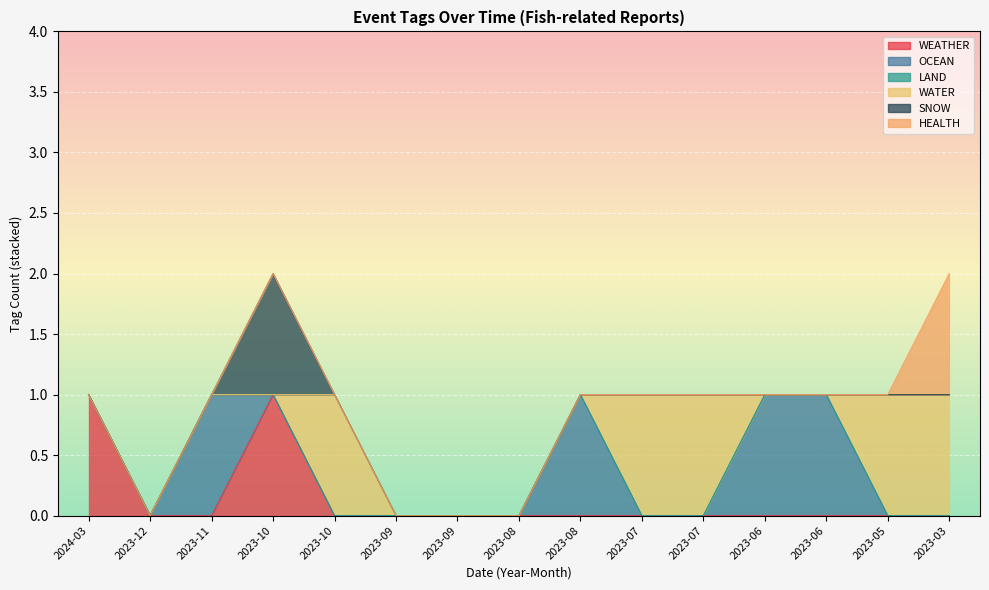

Reading right to left, transcribe all the data shown in this chart.

WEATHER: 2023-03=0	2023-05=0	2023-06=0	2023-06=0	2023-07=0	2023-07=0	2023-08=0	2023-08=0	2023-09=0	2023-09=0	2023-10=0	2023-10=1	2023-11=0	2023-12=0	2024-03=1
OCEAN: 2023-03=0	2023-05=0	2023-06=1	2023-06=1	2023-07=0	2023-07=0	2023-08=1	2023-08=0	2023-09=0	2023-09=0	2023-10=0	2023-10=0	2023-11=1	2023-12=0	2024-03=0
LAND: 2023-03=0	2023-05=0	2023-06=0	2023-06=0	2023-07=0	2023-07=0	2023-08=0	2023-08=0	2023-09=0	2023-09=0	2023-10=0	2023-10=0	2023-11=0	2023-12=0	2024-03=0
WATER: 2023-03=1	2023-05=1	2023-06=0	2023-06=0	2023-07=1	2023-07=1	2023-08=0	2023-08=0	2023-09=0	2023-09=0	2023-10=1	2023-10=0	2023-11=0	2023-12=0	2024-03=0
SNOW: 2023-03=0	2023-05=0	2023-06=0	2023-06=0	2023-07=0	2023-07=0	2023-08=0	2023-08=0	2023-09=0	2023-09=0	2023-10=0	2023-10=1	2023-11=0	2023-12=0	2024-03=0
HEALTH: 2023-03=1	2023-05=0	2023-06=0	2023-06=0	2023-07=0	2023-07=0	2023-08=0	2023-08=0	2023-09=0	2023-09=0	2023-10=0	2023-10=0	2023-11=0	2023-12=0	2024-03=0